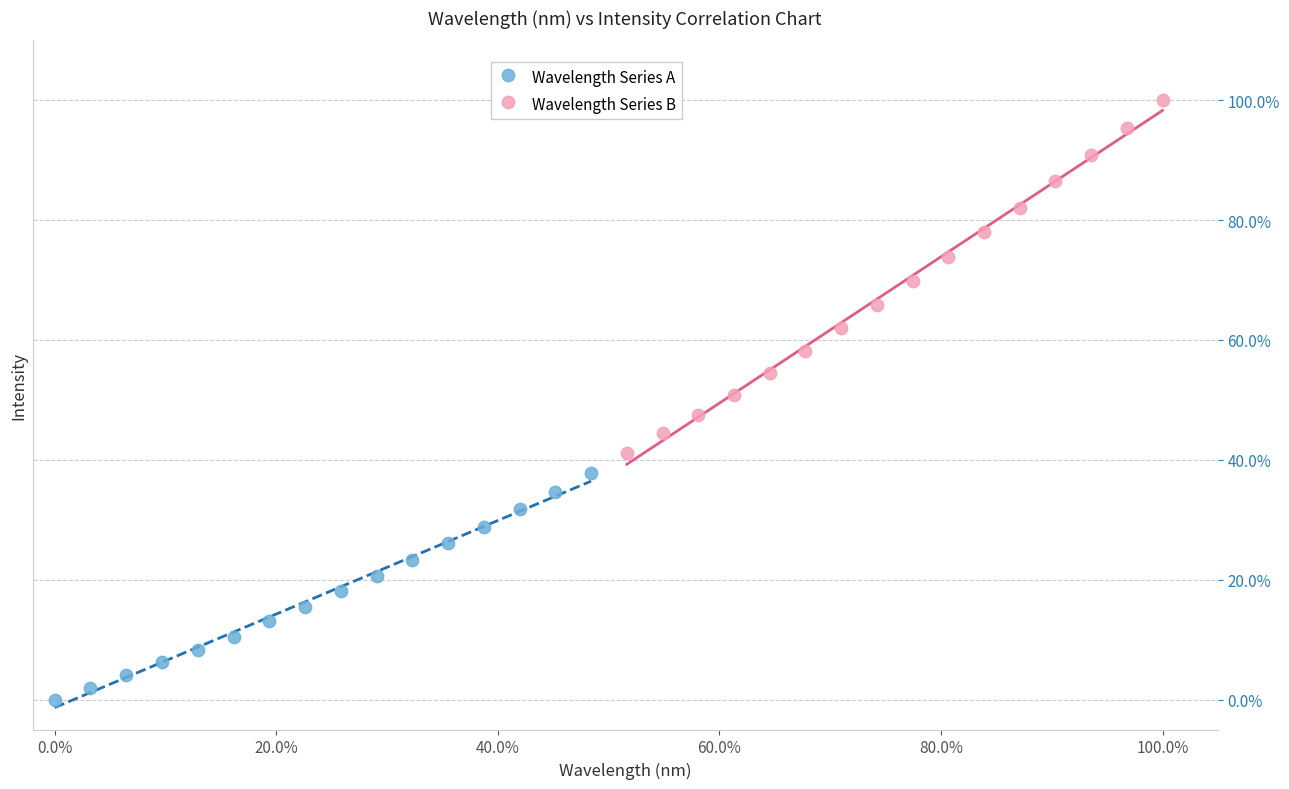

What are all the series names shown in the legend?

Wavelength Series A, Wavelength Series B